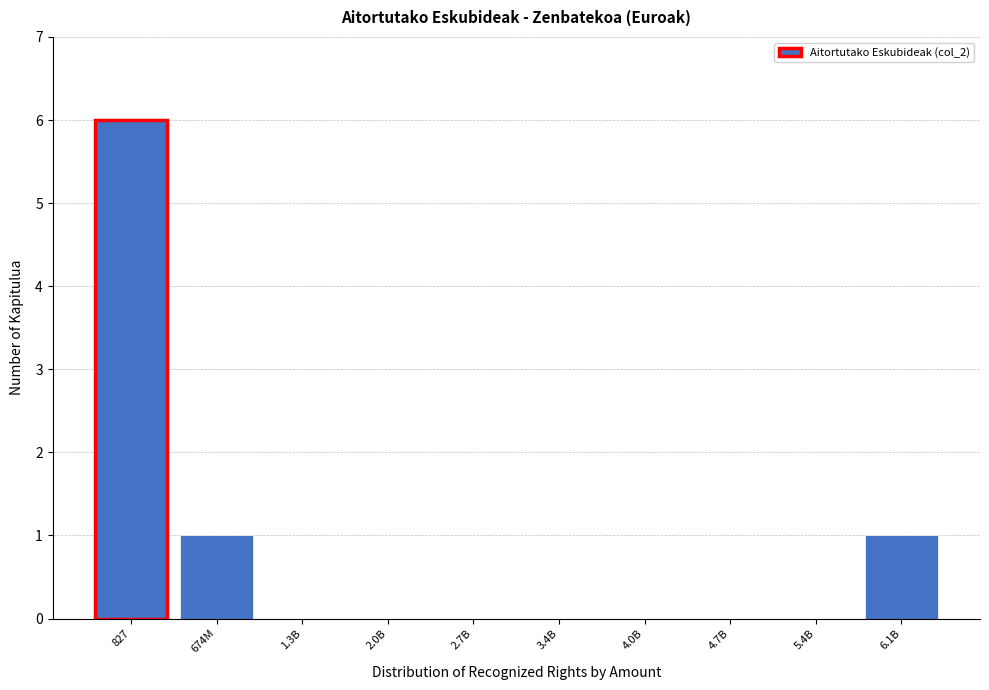

Reading right to left, what are all the values shown in this chart?

6.1B=1	5.4B=0	4.7B=0	4.0B=0	3.4B=0	2.7B=0	2.0B=0	1.3B=0	674M=1	827=6